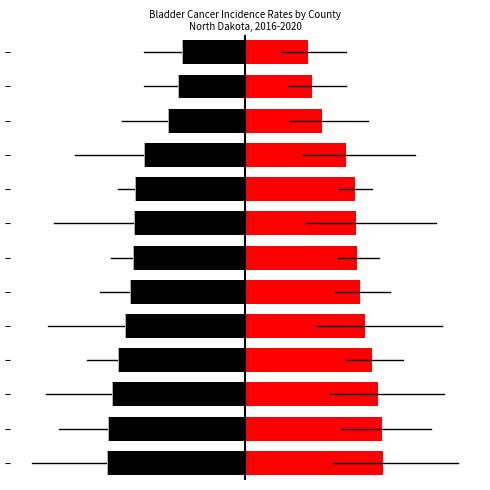

Which has a higher value, 4 or 9?

9